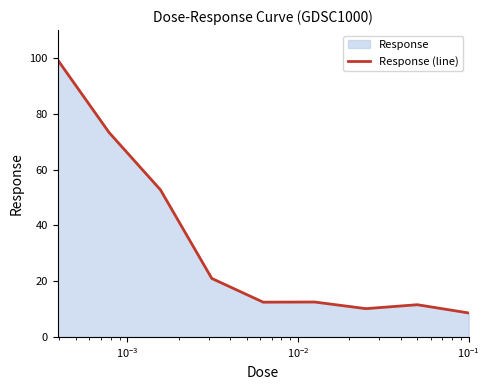

Count the number of data series in this chart.

1